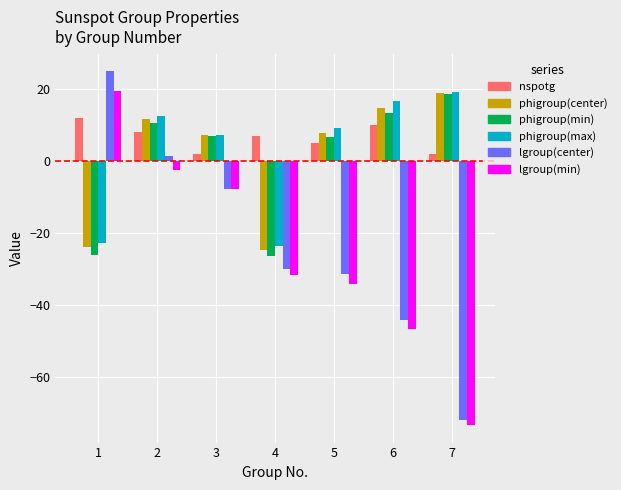

What is the minimum value for phigroup(center)?

-24.7